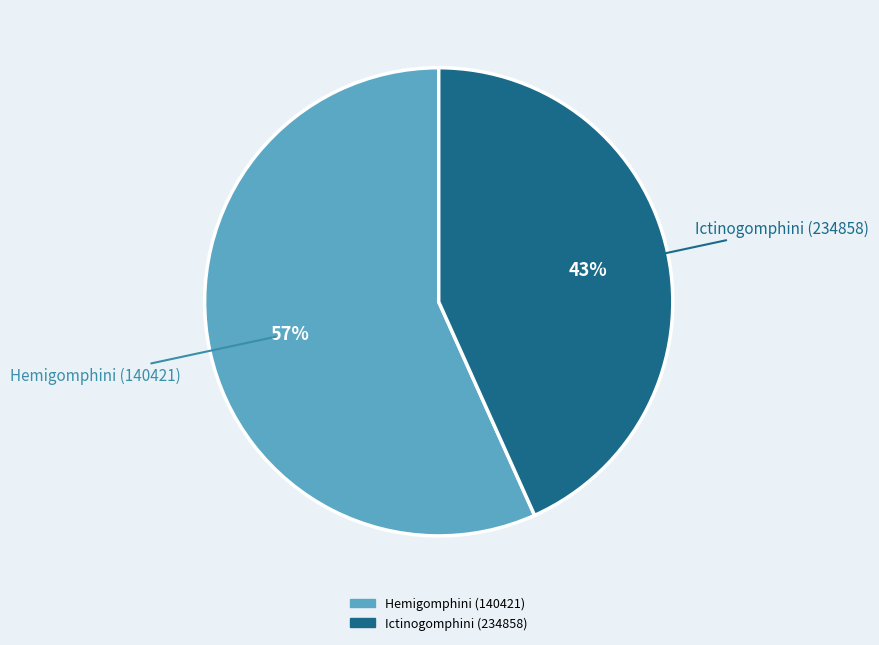

Do Ictinogomphini (234858) and Hemigomphini (140421) together represent more than half of the pie?

Yes